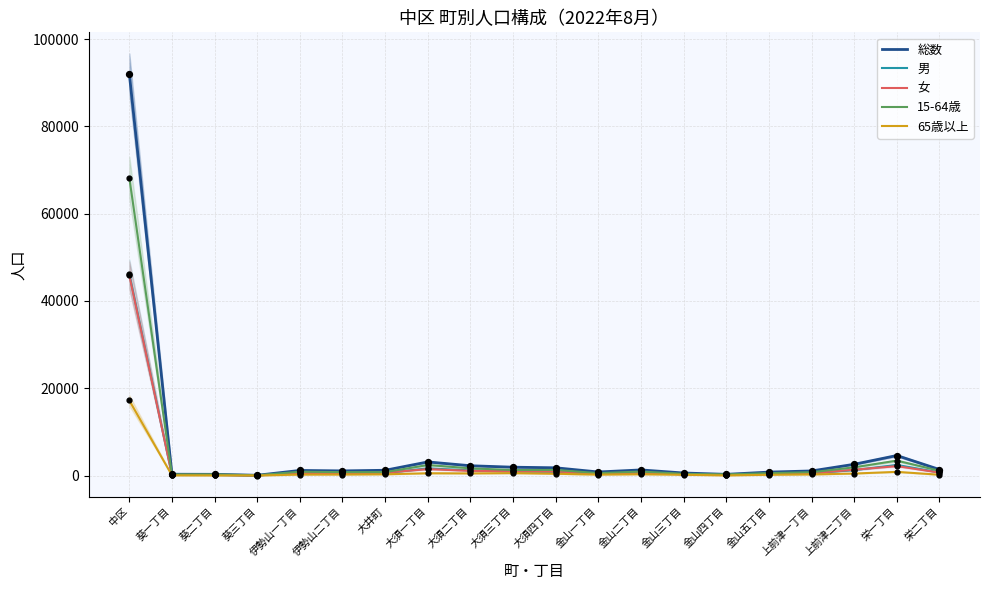

Which series has the largest total across all categories?

総数